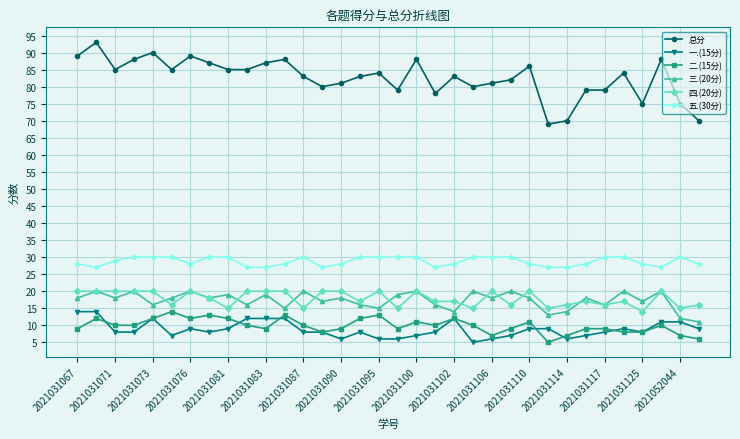

What is the maximum value shown in the chart?

93